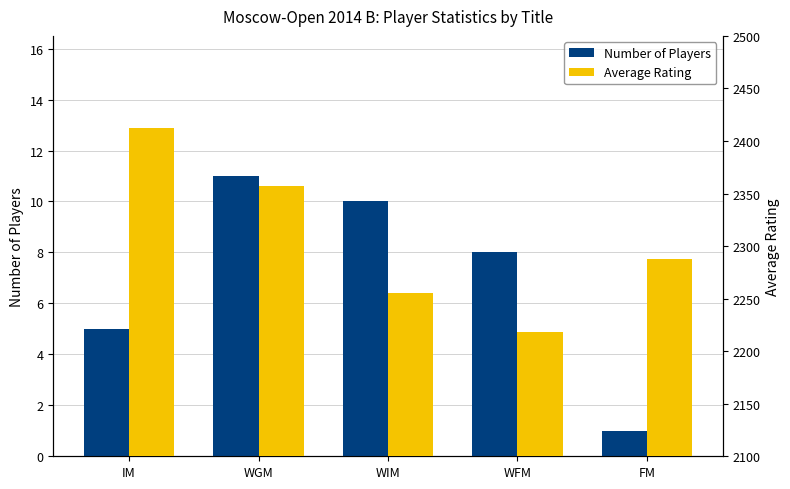

Where is Number of Players nearest to the value 6?

IM